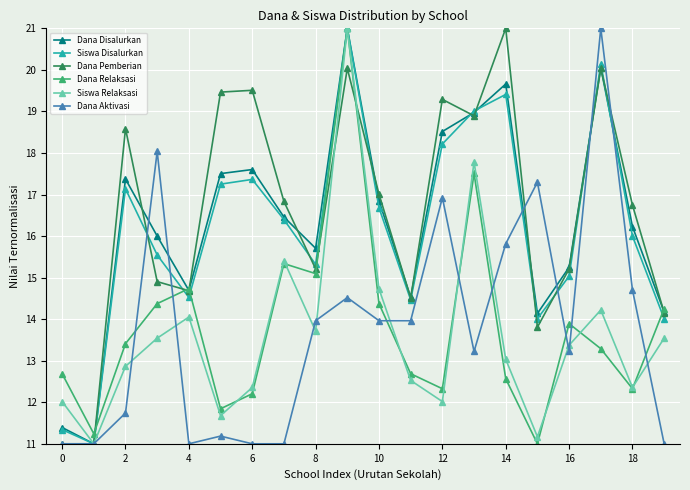

How many interior local valleys does the Dana Disalurkan series have?

5